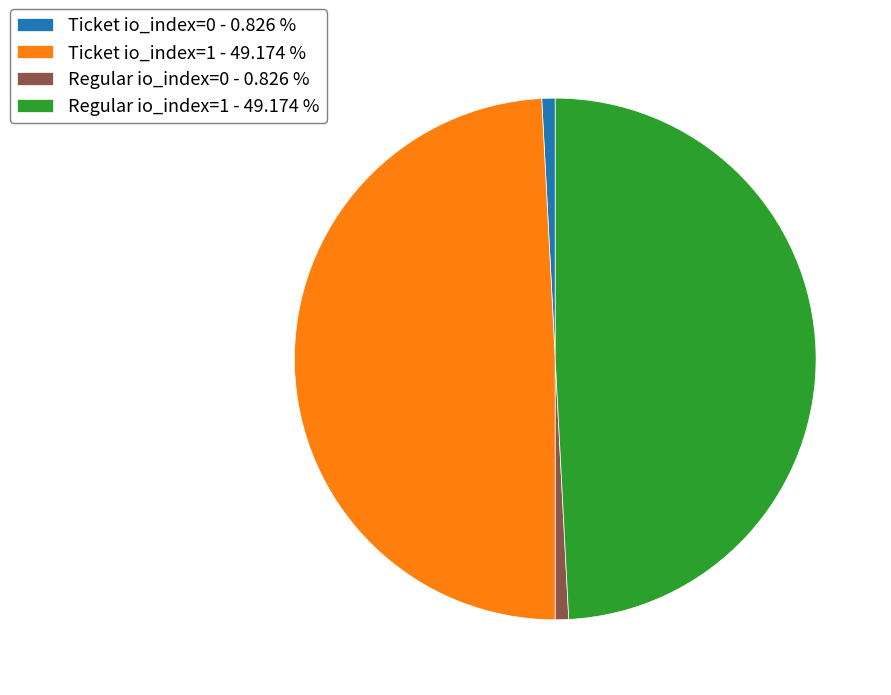

Is it true that Regular io_index=1 is 34% of the pie?

False